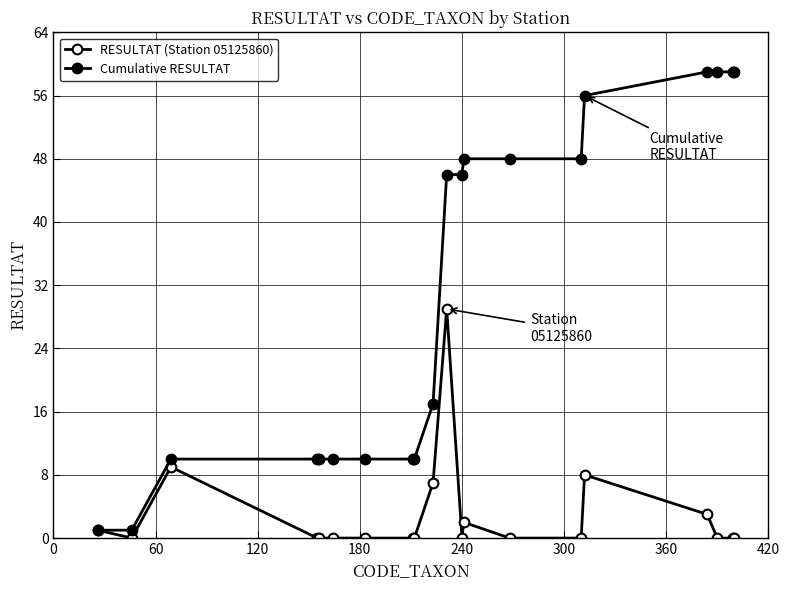

How many series are shown in this chart?

2